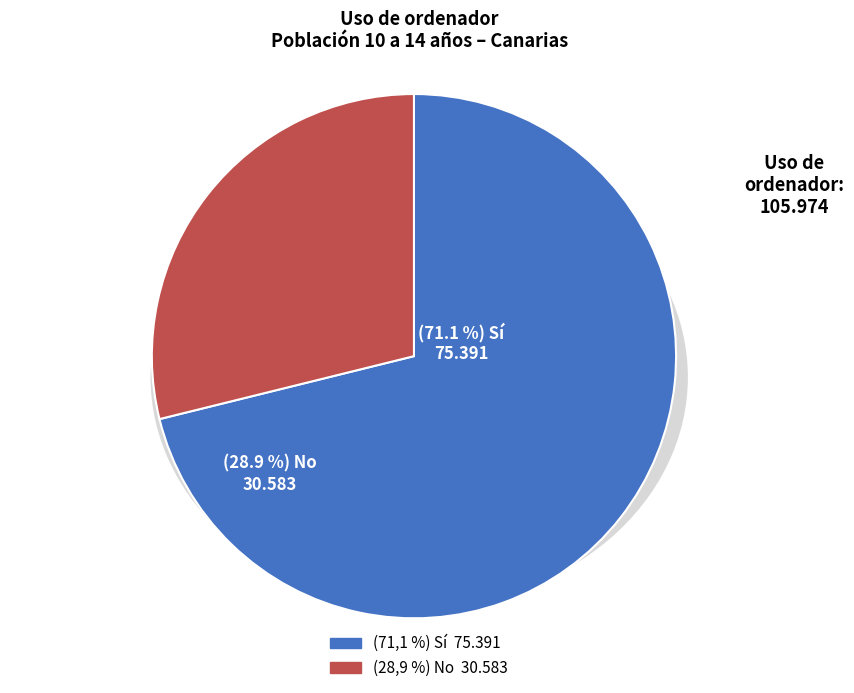

Count the number of slices in the pie.

2